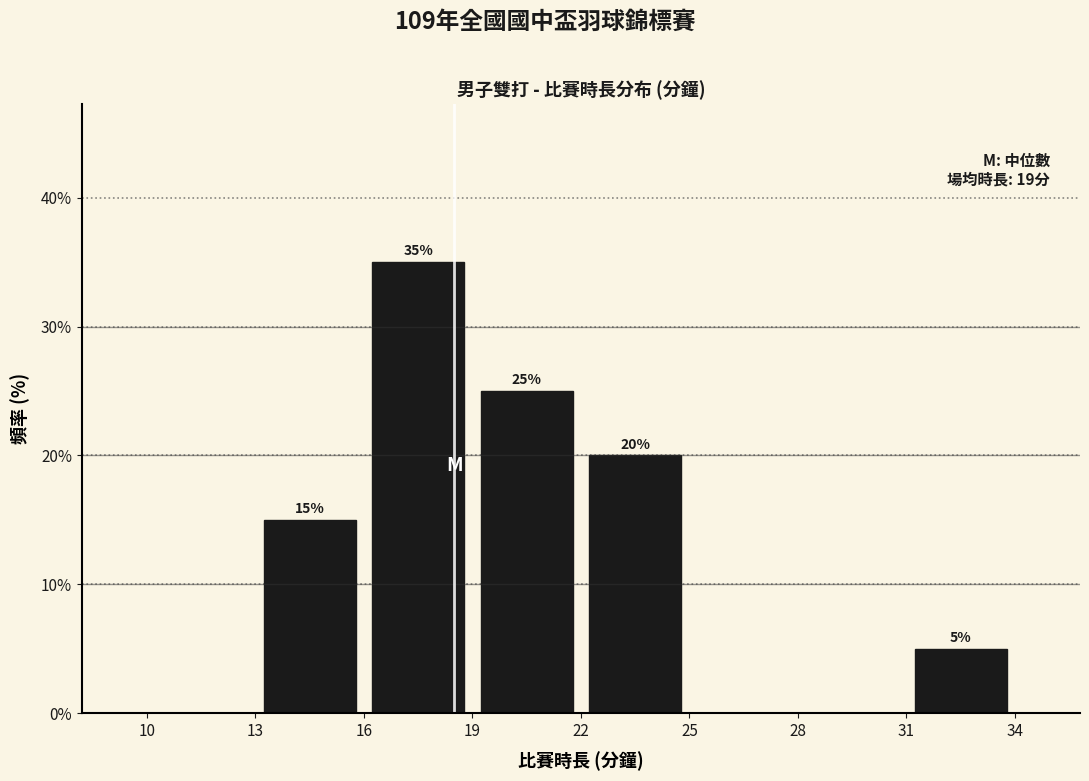

Which range on the x-axis has the tallest bar?

16 to 19